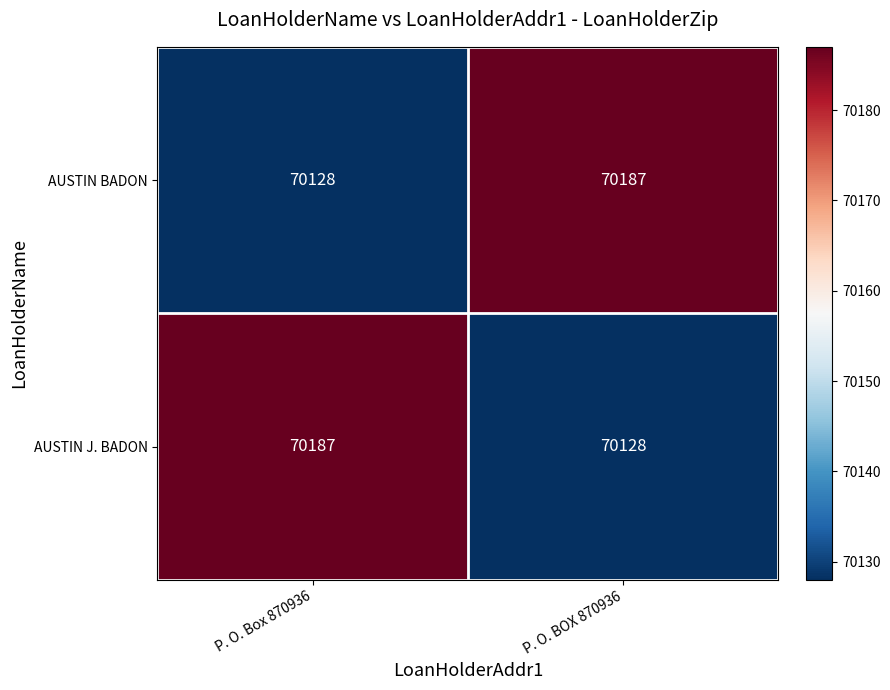

Is the value of AUSTIN J. BADON at P. O. BOX 870936 greater than the value of AUSTIN BADON at P. O. BOX 870936?

No